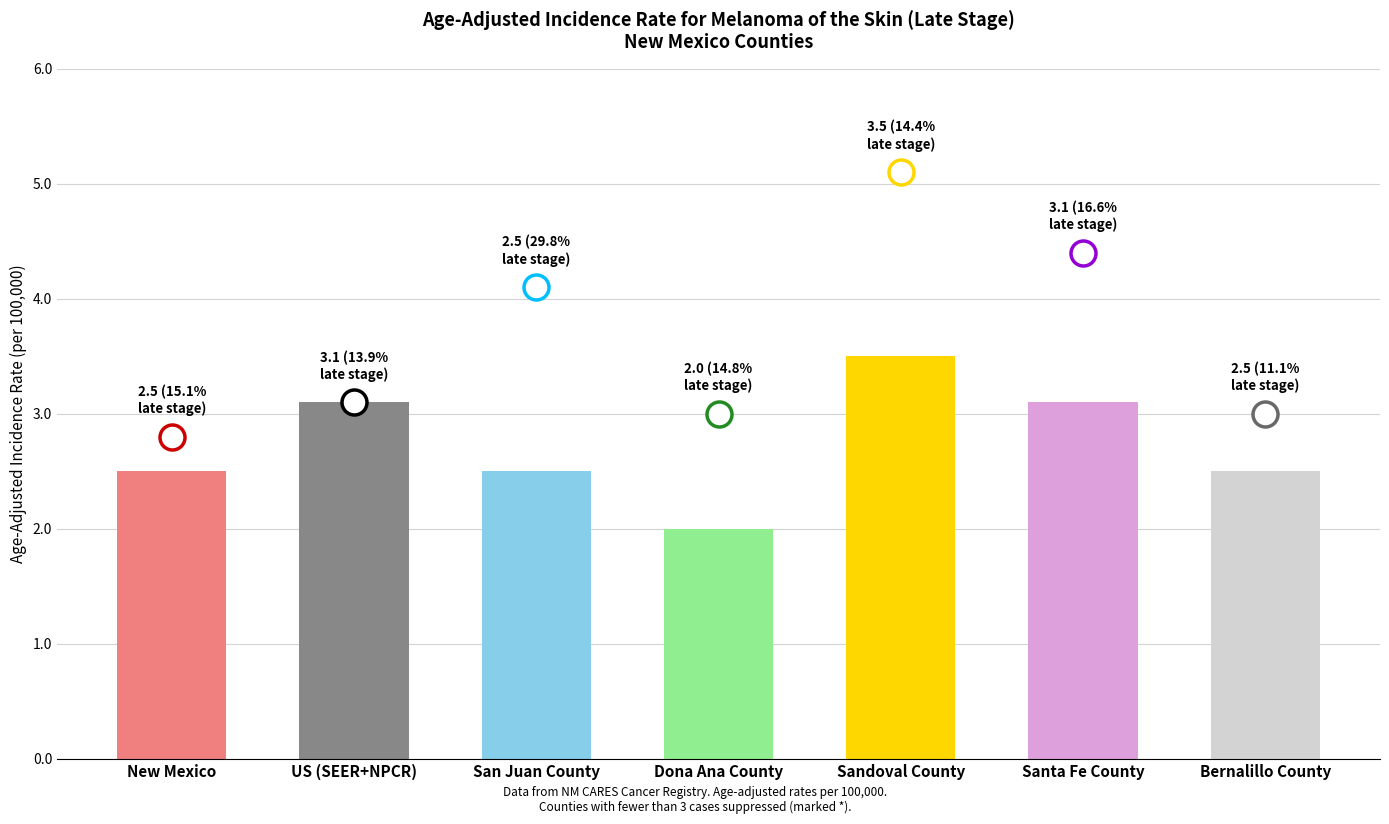

What is the value of the 2nd bar from the left?

3.1